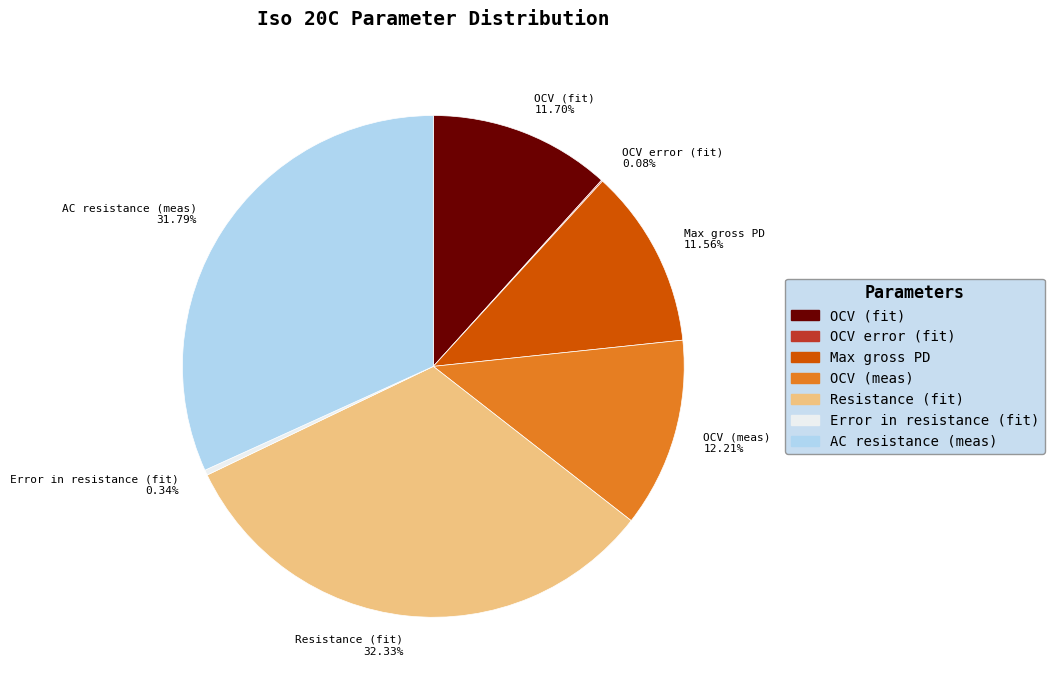

Is AC resistance (meas) 31.79% the majority of the pie?

No